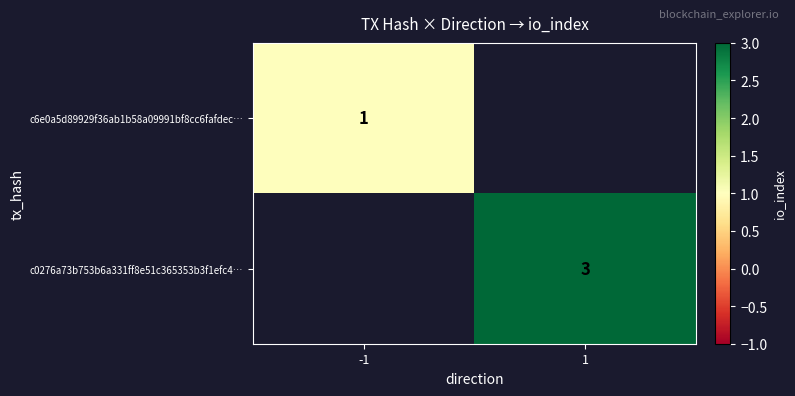

The c6e0a5d89929f36ab1b58a09991bf8cc6fafdec… series shows 1 at -1. True or false?

True